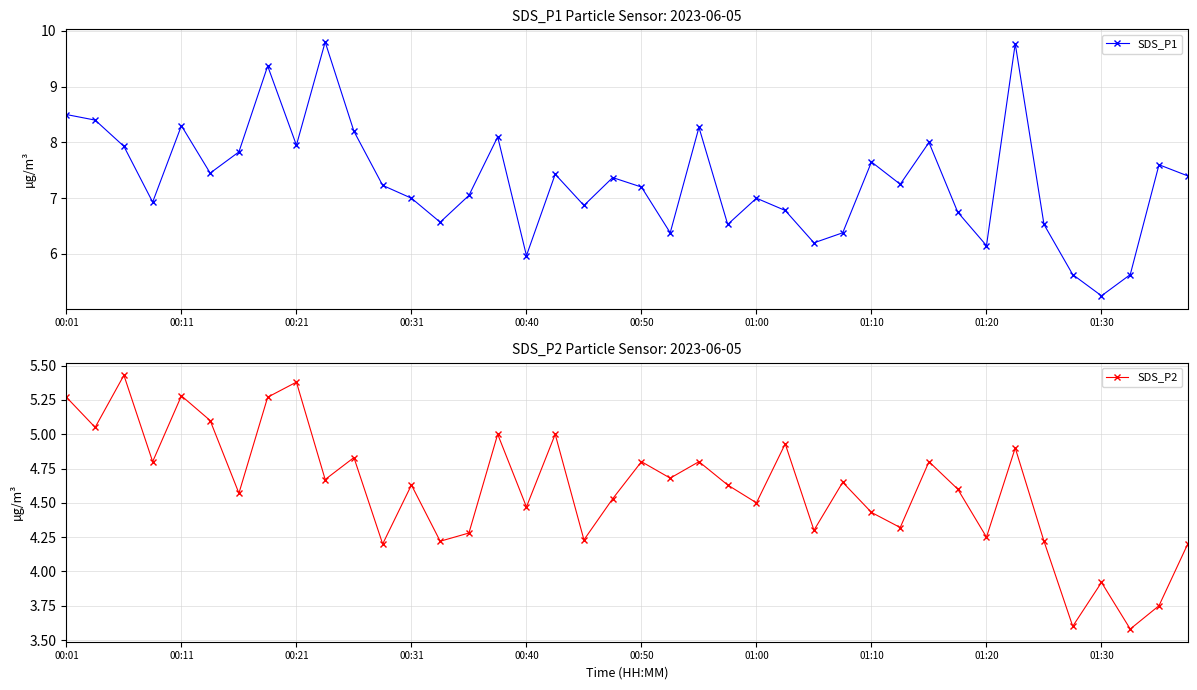

The SDS_P1 series shows 6.0 at 00:40. True or false?

True